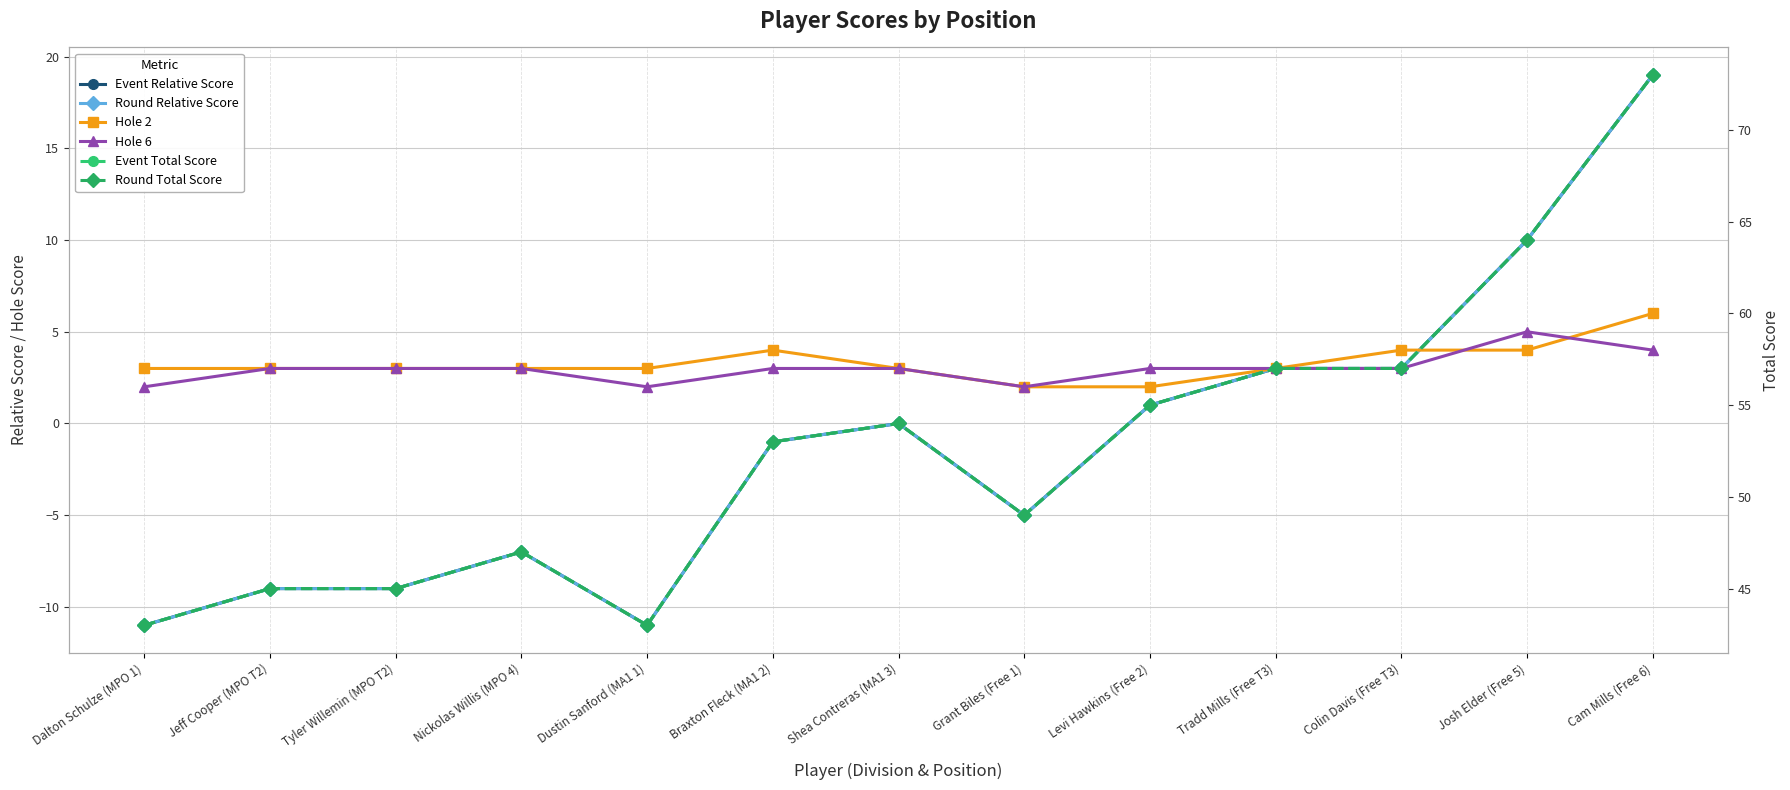

True or false: Round Total Score and Hole 6 cross at least once.

False